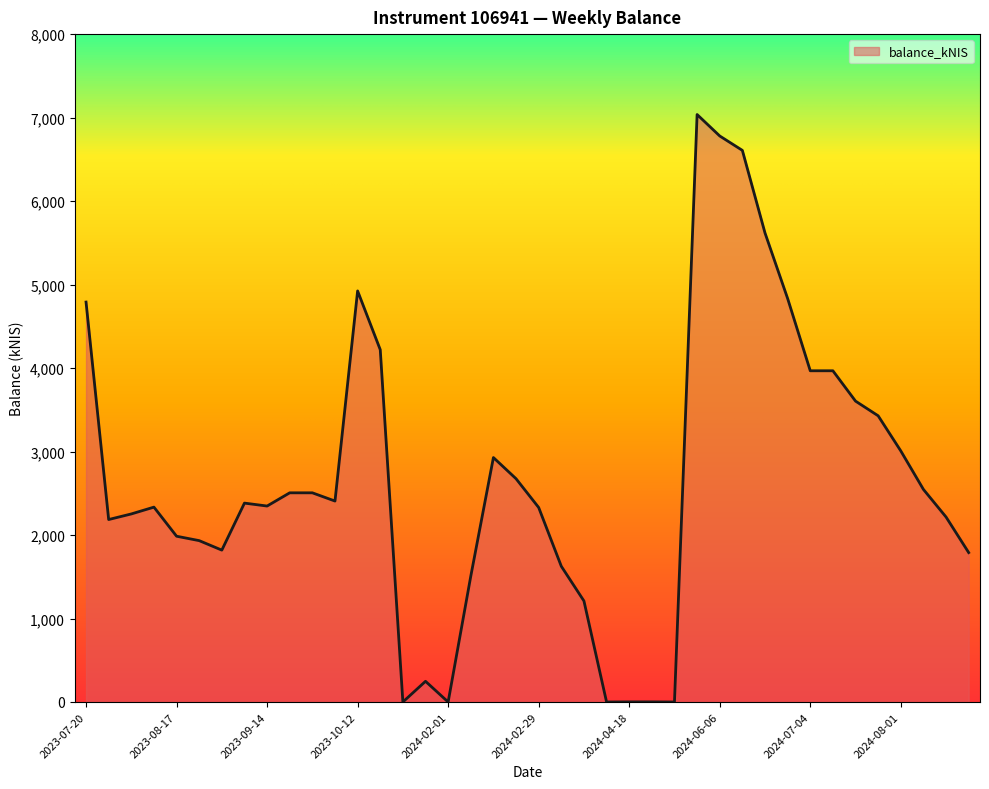

What is the greatest value displayed?

7036.8